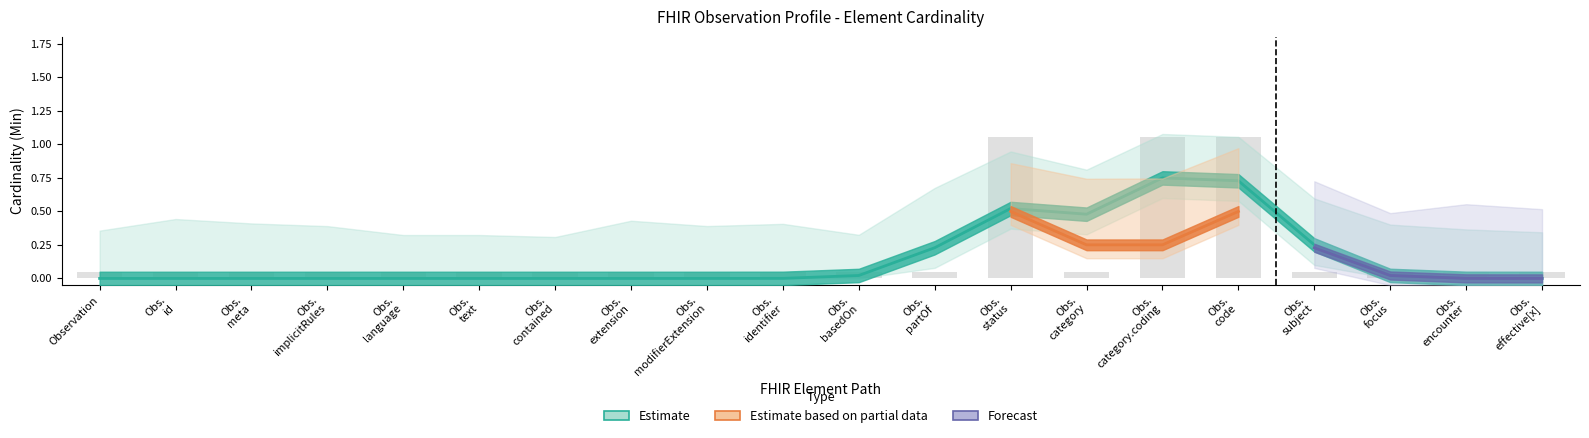

How many bars are there in each group?

4